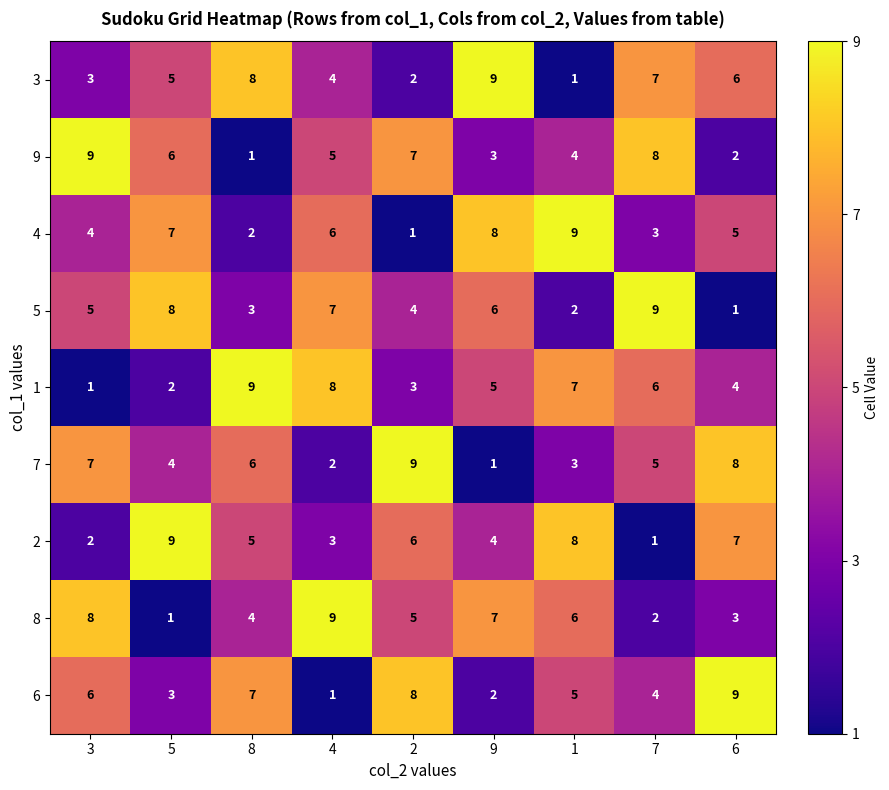

Is the value of 5 at 7 greater than the value of 7 at 6?

Yes